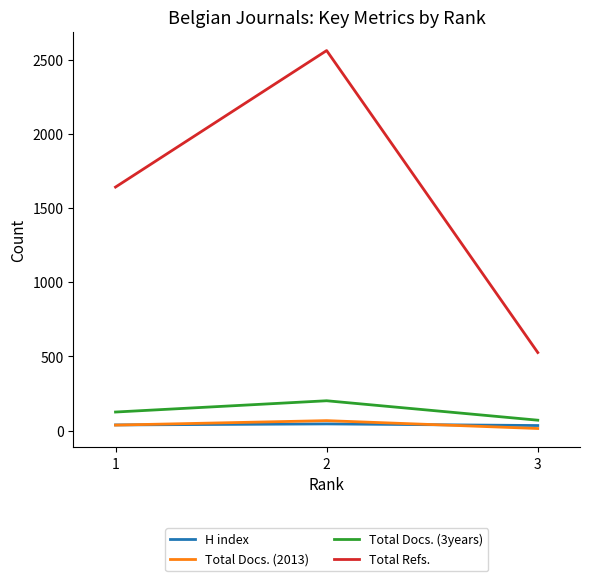

What is the maximum value shown in the chart?

2561